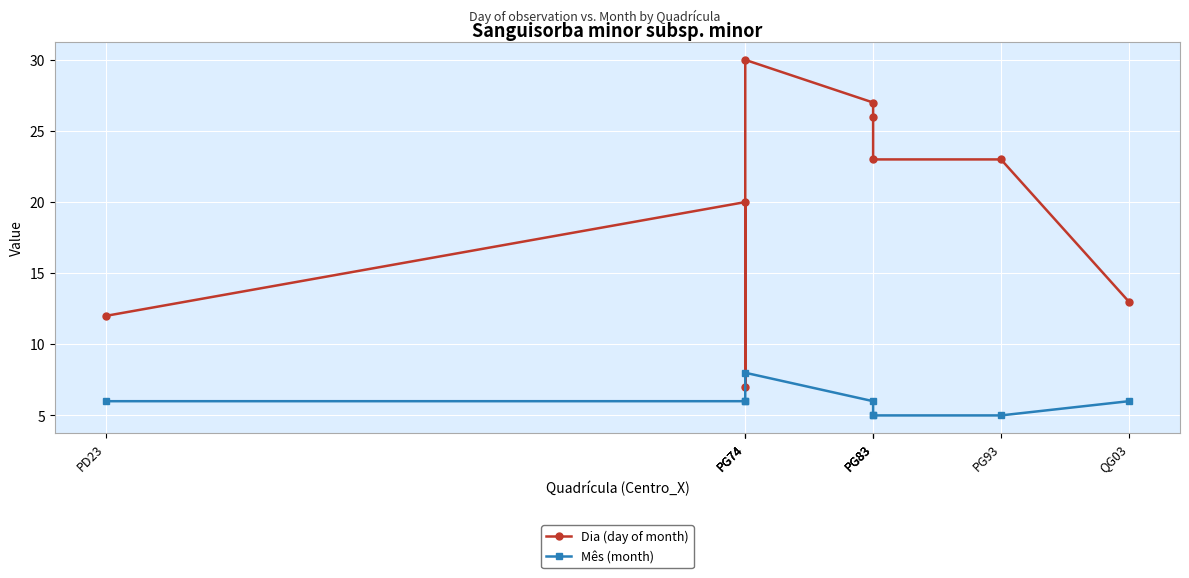

What is the approximate value of Mês (month) at PG83?

5